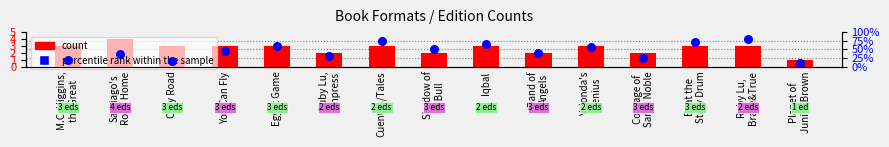

Which series contains the highest Y value?

count